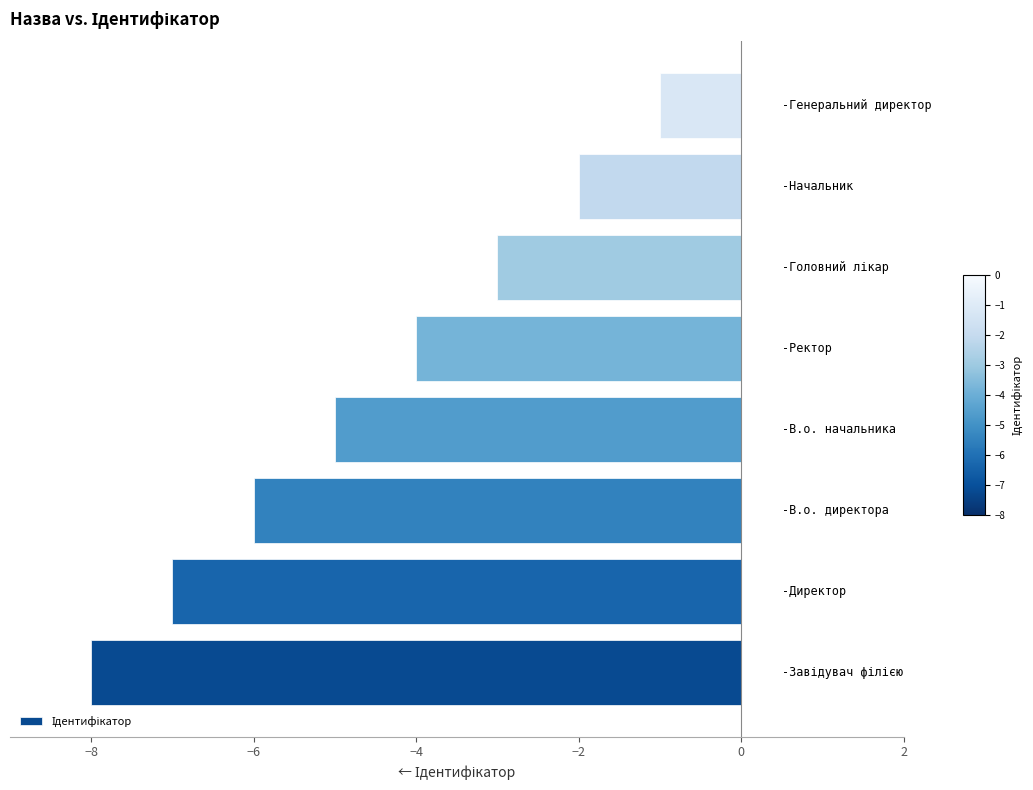

What is the difference between the maximum and minimum values?

7